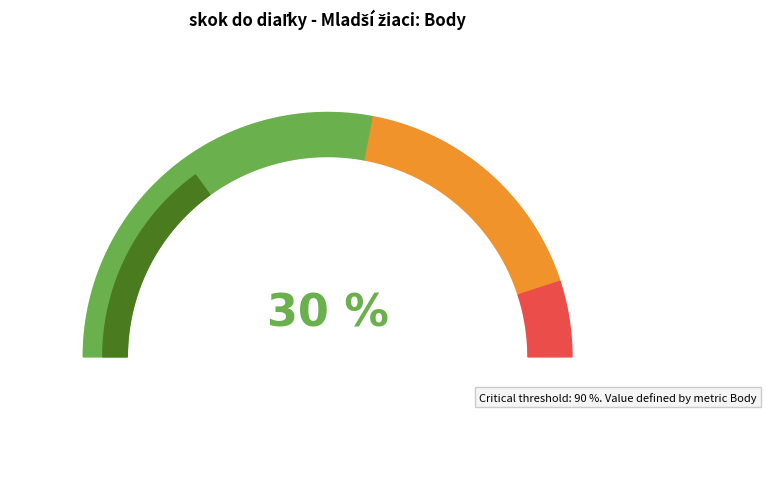

Does any single category account for the majority?

No